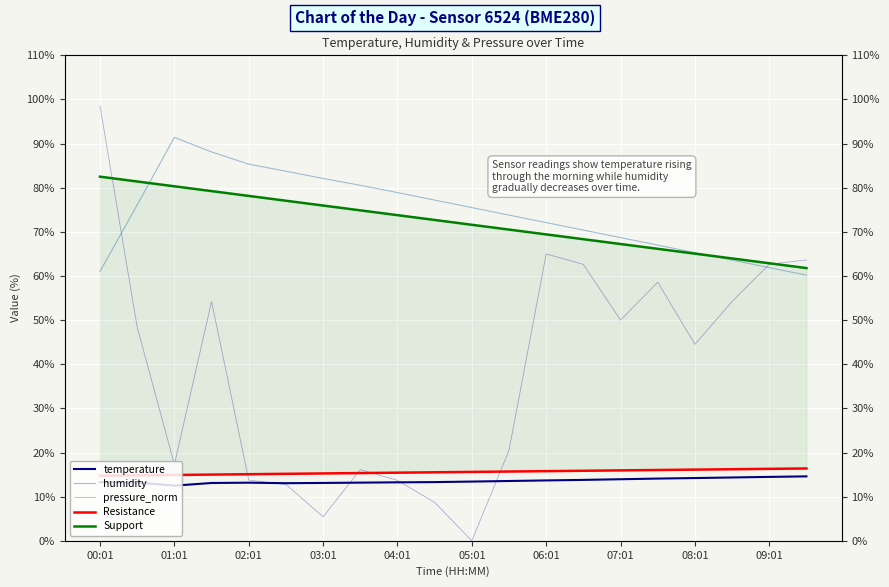

Reading left to right, what are all the values shown in this chart?

temperature: 13.3	13.2	12.5	13.1	13.2	13.1	13.1	13.2	13.2	13.3	13.4	13.6	13.7	13.8	13.9	14.1	14.2	14.3	14.5	14.6
humidity: 61.0	76.1	91.4	88.1	85.3	83.8	82.1	80.5	78.9	77.2	75.5	73.8	72.1	70.4	68.7	67.0	65.3	63.6	61.9	60.2
pressure_norm: 98.5	48.4	17.3	54.2	13.8	12.8	5.4	16.1	13.7	8.7	0.0	20.5	65.0	62.6	50.0	58.6	44.5	54.2	62.7	63.6
Resistance: 14.7	14.8	14.9	15.0	15.1	15.2	15.3	15.3	15.4	15.5	15.6	15.7	15.8	15.9	16.0	16.0	16.1	16.2	16.3	16.4
Support: 82.5	81.4	80.3	79.2	78.1	77.1	76.0	74.9	73.8	72.7	71.6	70.5	69.4	68.3	67.2	66.2	65.1	64.0	62.9	61.8